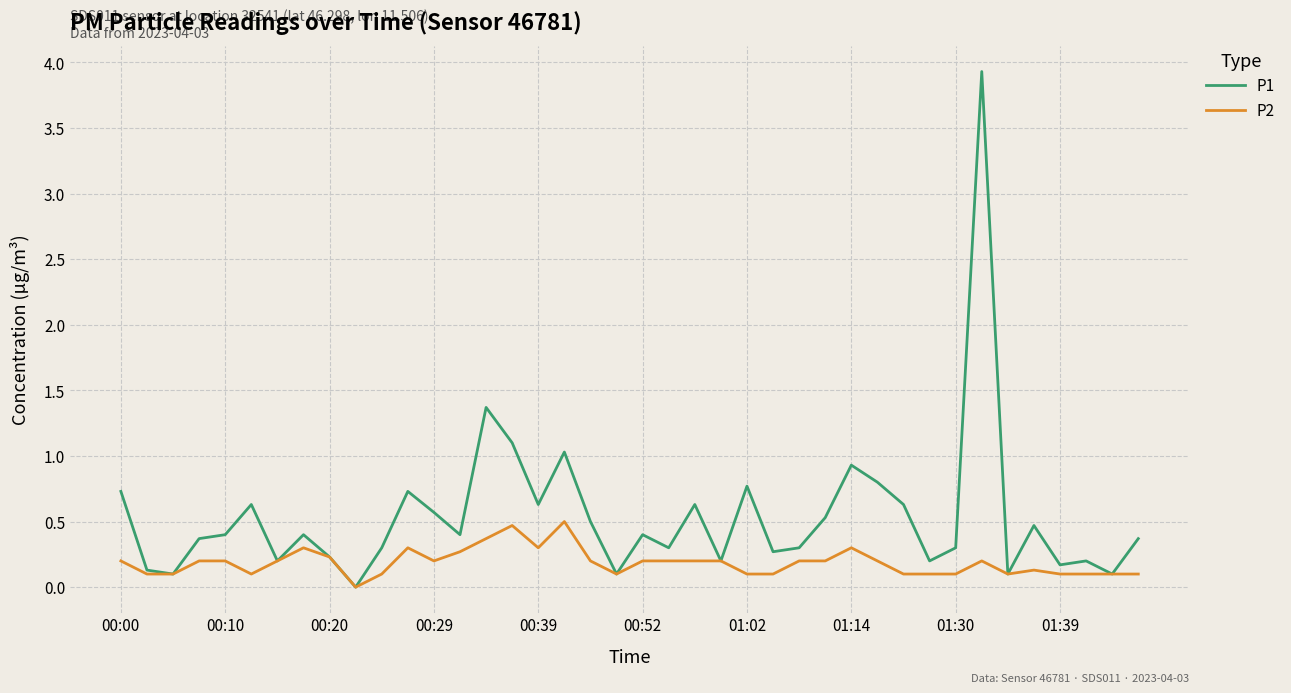

Rank the series by their maximum value, from highest to lowest.

P1, P2